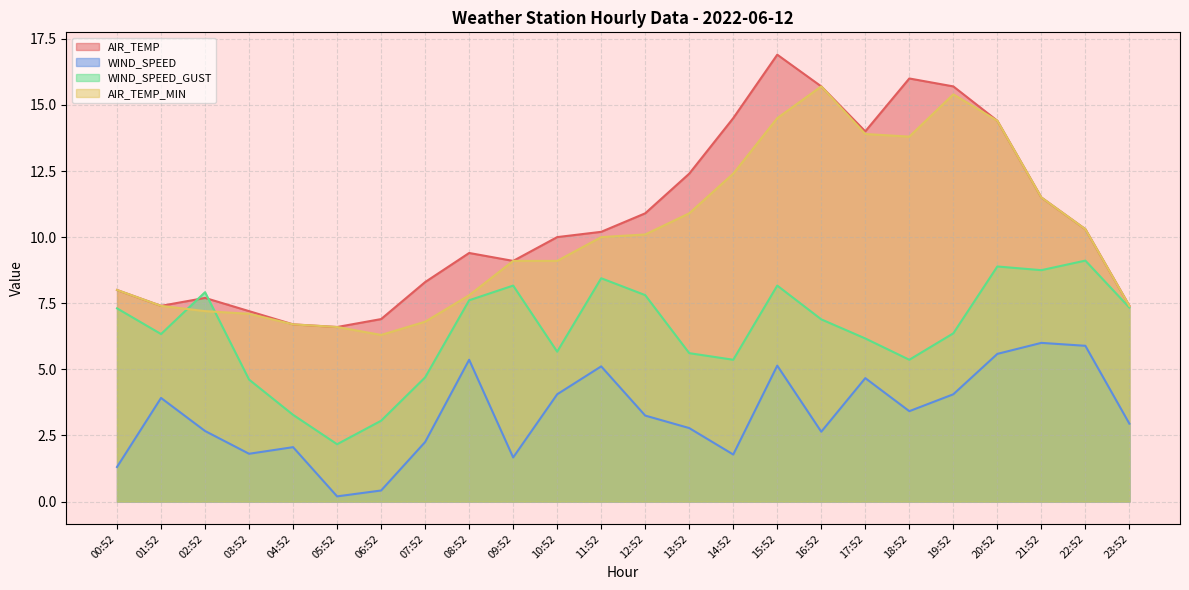

Does the chart display data point markers on the line(s)?

No